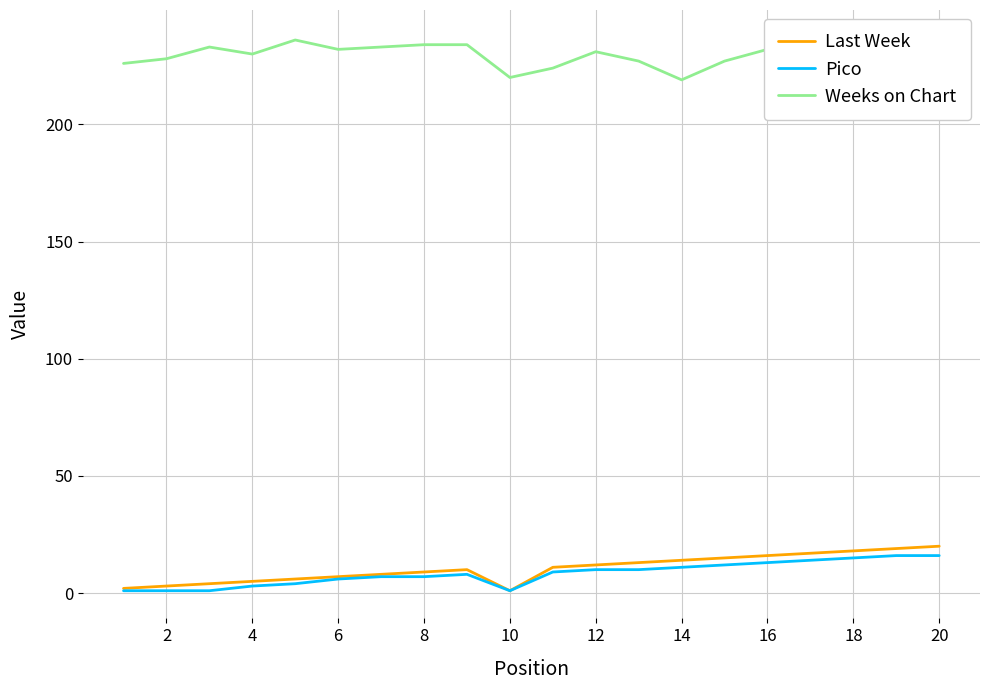

The Last Week series shows 1 at 10. True or false?

True